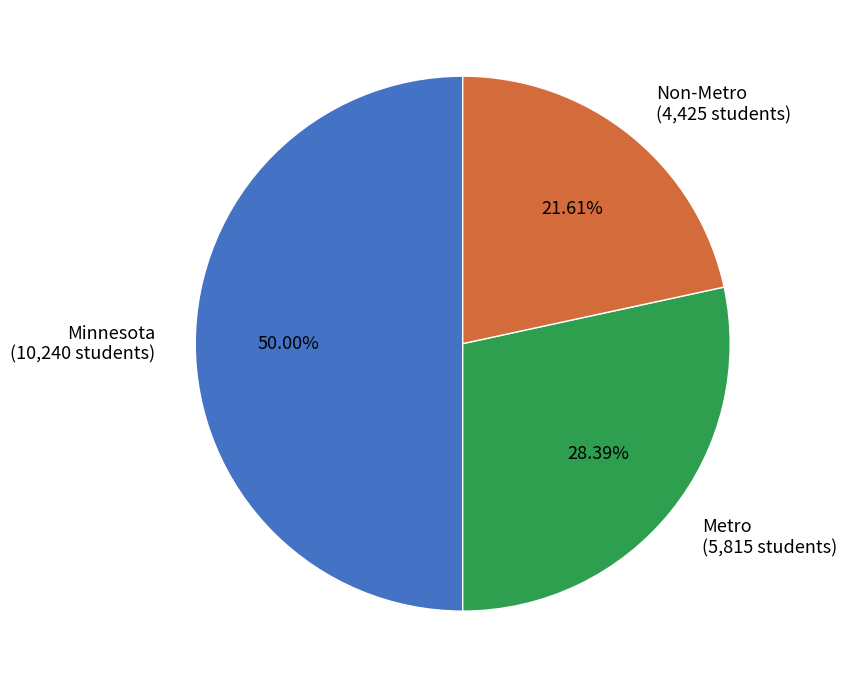

What percentage is the Minnesota slice, to the nearest percent?

50%